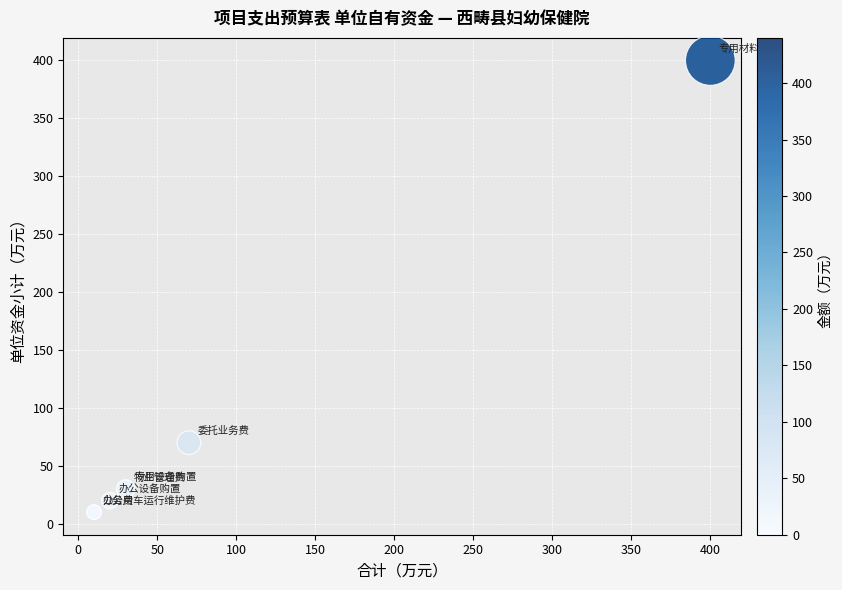

What Y value in the scatter plot is closest to 205?

70